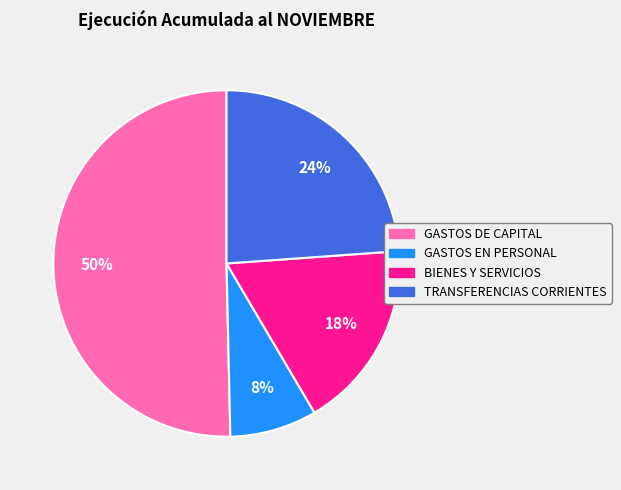

To the nearest percent, what is the difference between the largest and smallest slice percentages?

42%